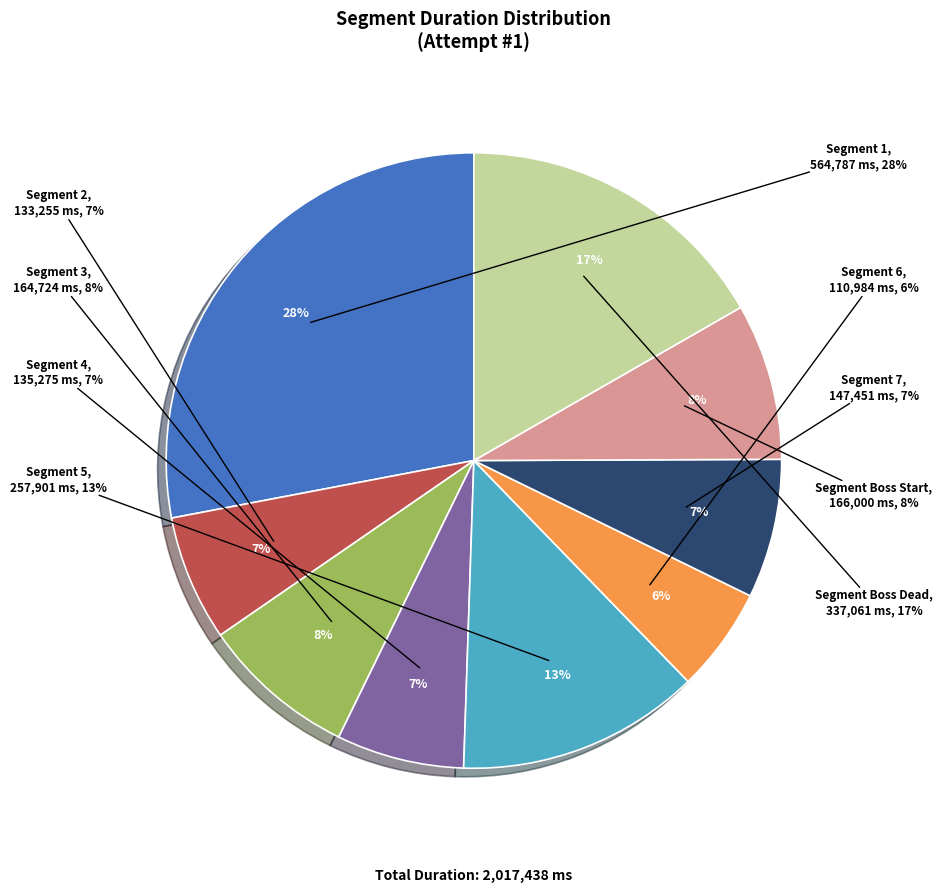

True or false: 5 accounts for 13% of the total.

True